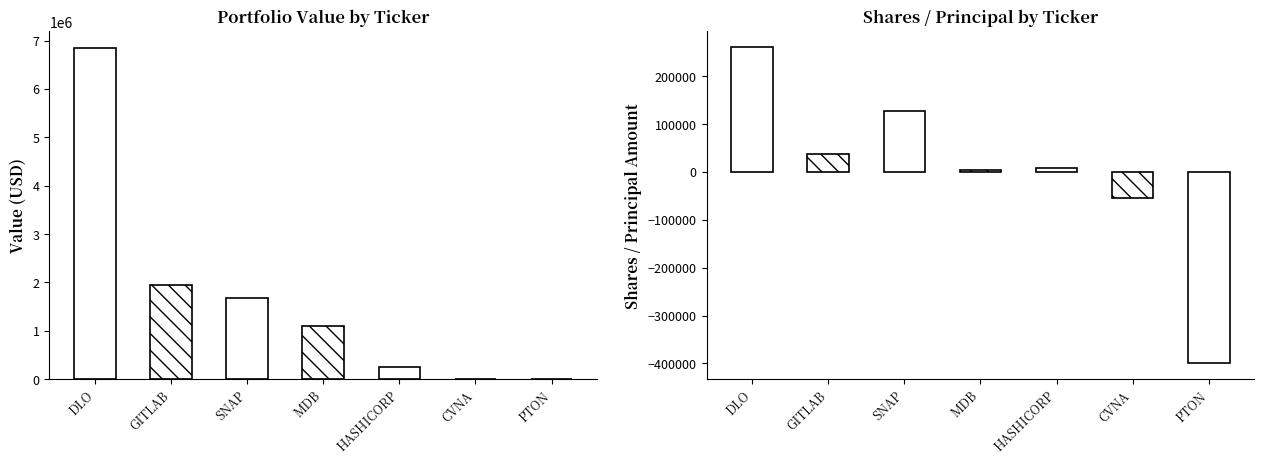

How many data points in Value are less than 1090000?

3